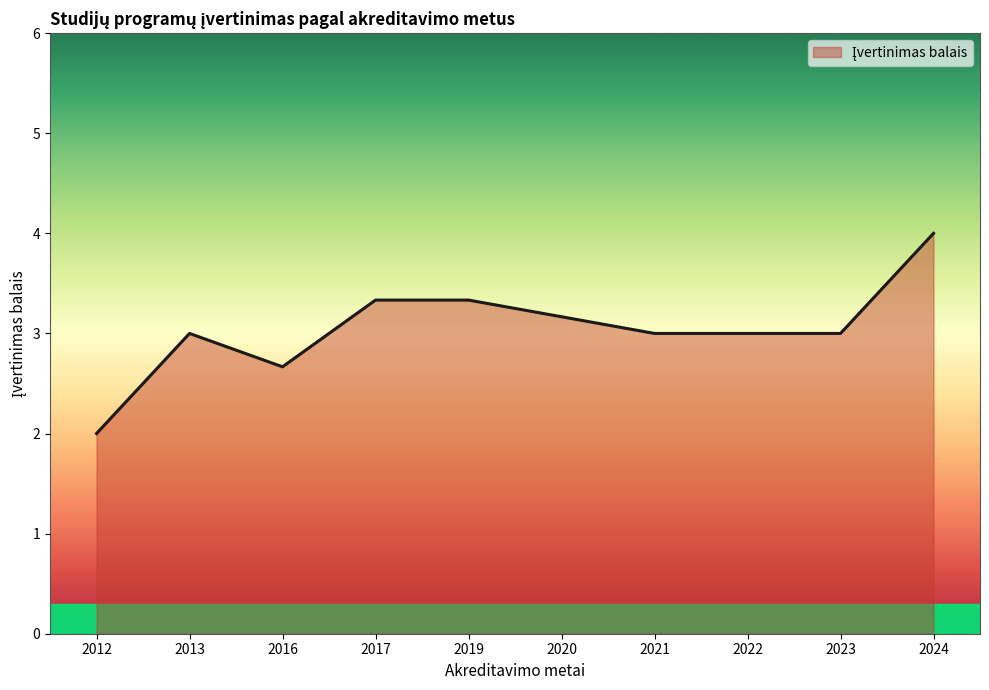

Approximately how many times larger is the value at 2020 compared to 2016?

1.2